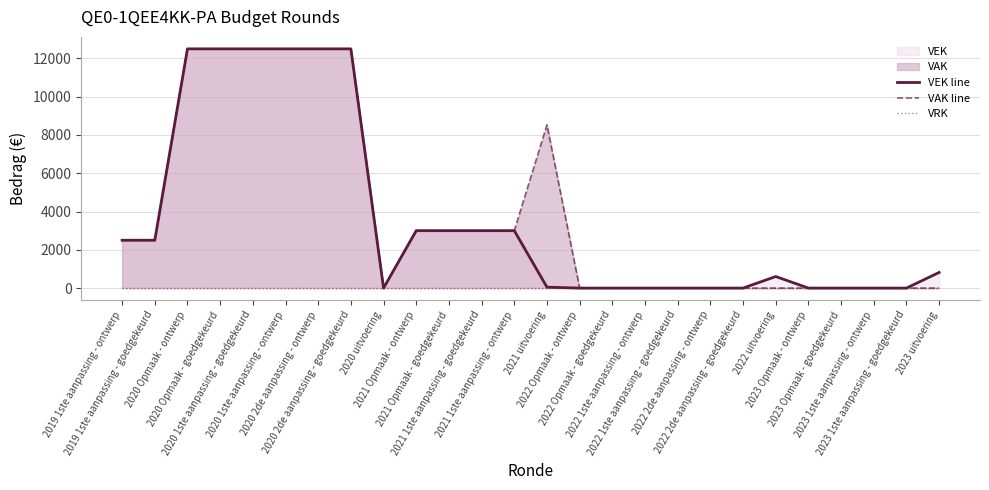

Reading left to right, list all the values displayed in this chart.

VEK line: 2500	2500	12500	12500	12500	12500	12500	12500	0	3000	3000	3000	3000	48	0	0	0	0	0	0	604	0	0	0	0	818
VAK line: 2500	2500	12500	12500	12500	12500	12500	12500	0	3000	3000	3000	3000	8525	0	0	0	0	0	0	0	0	0	0	0	0
VRK: 0	0	0	0	0	0	0	0	0	0	0	0	0	0	0	0	0	0	0	0	0	0	0	0	0	0